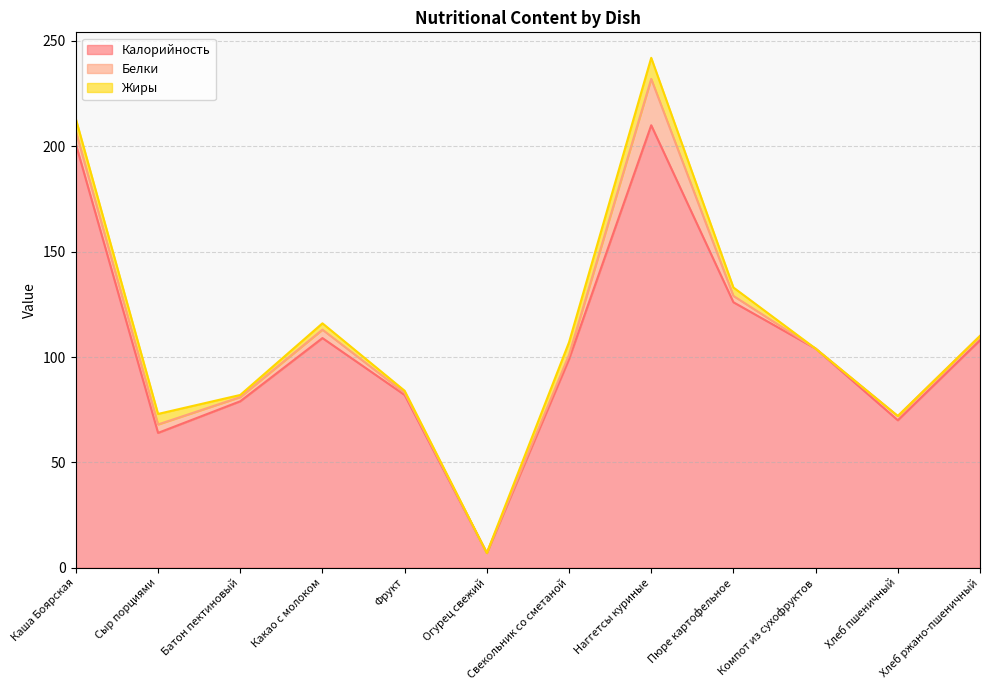

List the series in order of their peak value, highest first.

Калорийность, Белки, Жиры